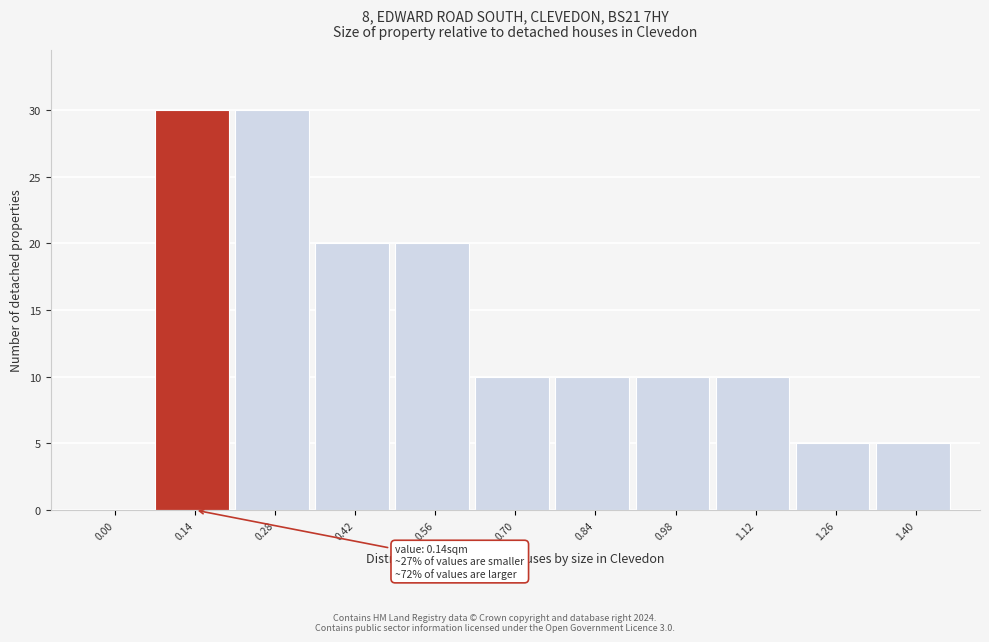

Reading right to left, extract all data points from this chart.

1.40=5	1.26=5	1.12=10	0.98=10	0.84=10	0.70=10	0.56=20	0.42=20	0.28=30	0.14=30	0.00=0